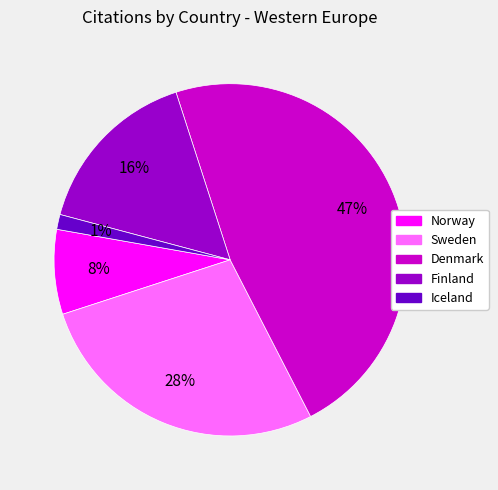

To the nearest percent, what is the difference between the largest and smallest slice percentages?

46%